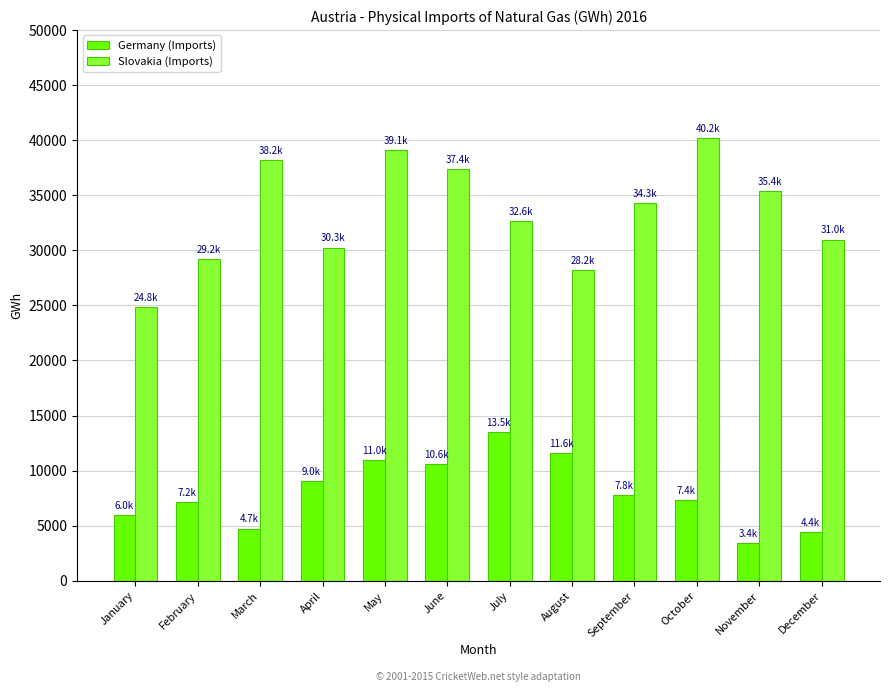

What is the maximum value for Germany (Imports)?

13534.1